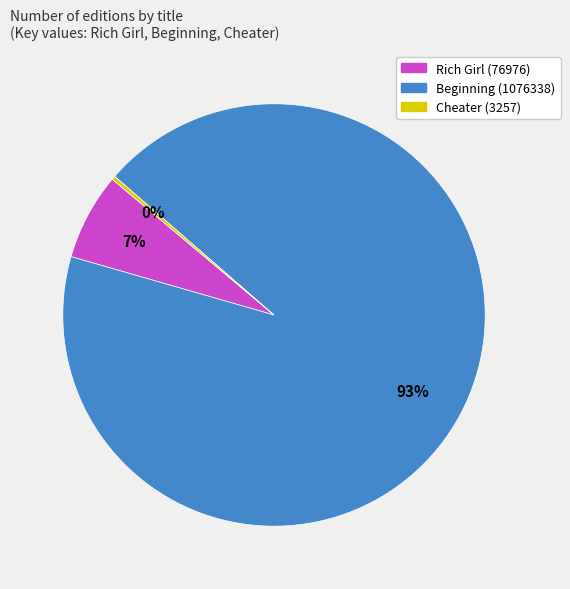

The Rich Girl (76976) slice represents 12% of the pie. True or false?

False